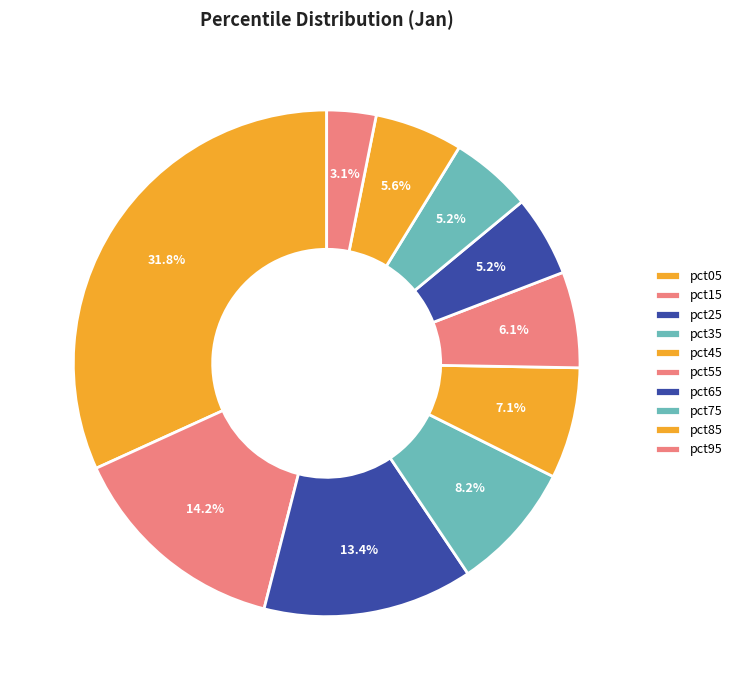

Rank the categories by value from highest to lowest.

pct05, pct15, pct25, pct35, pct45, pct55, pct85, pct75, pct65, pct95